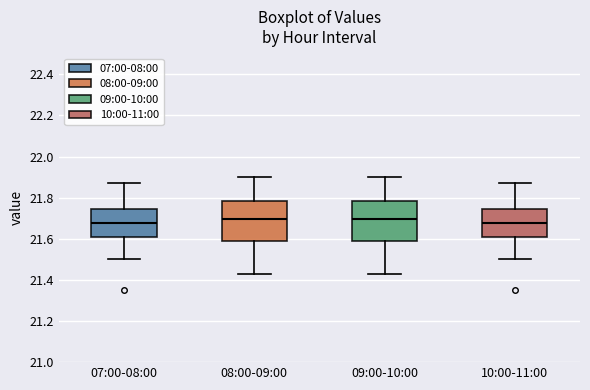

Reading left to right, transcribe this box plot: for each box, give where its median line is, the range the box spans, and where its two whiskers end, as read against the y-axis. The values are not printed on the chart, so give them approximately, as read against the axis.

07:00-08:00: median 21.68, box 21.62 to 21.74, whiskers 21.50 to 21.88
08:00-09:00: median 21.70, box 21.58 to 21.78, whiskers 21.44 to 21.90
09:00-10:00: median 21.70, box 21.58 to 21.78, whiskers 21.44 to 21.90
10:00-11:00: median 21.68, box 21.62 to 21.74, whiskers 21.50 to 21.88